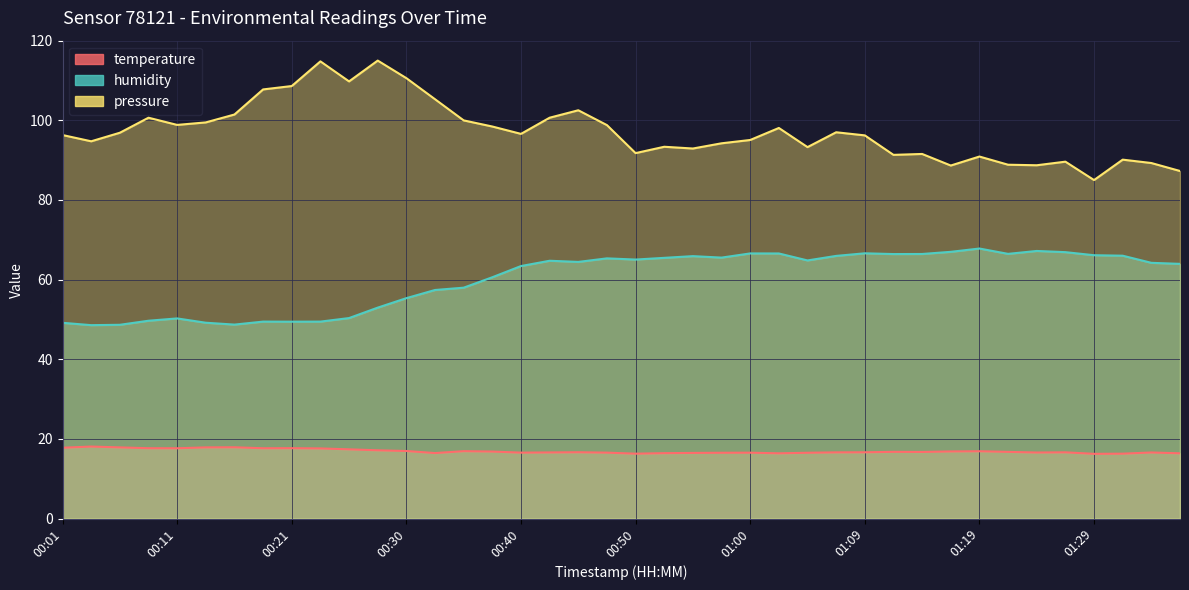

Rank the series by their average value, from highest to lowest.

humidity, temperature